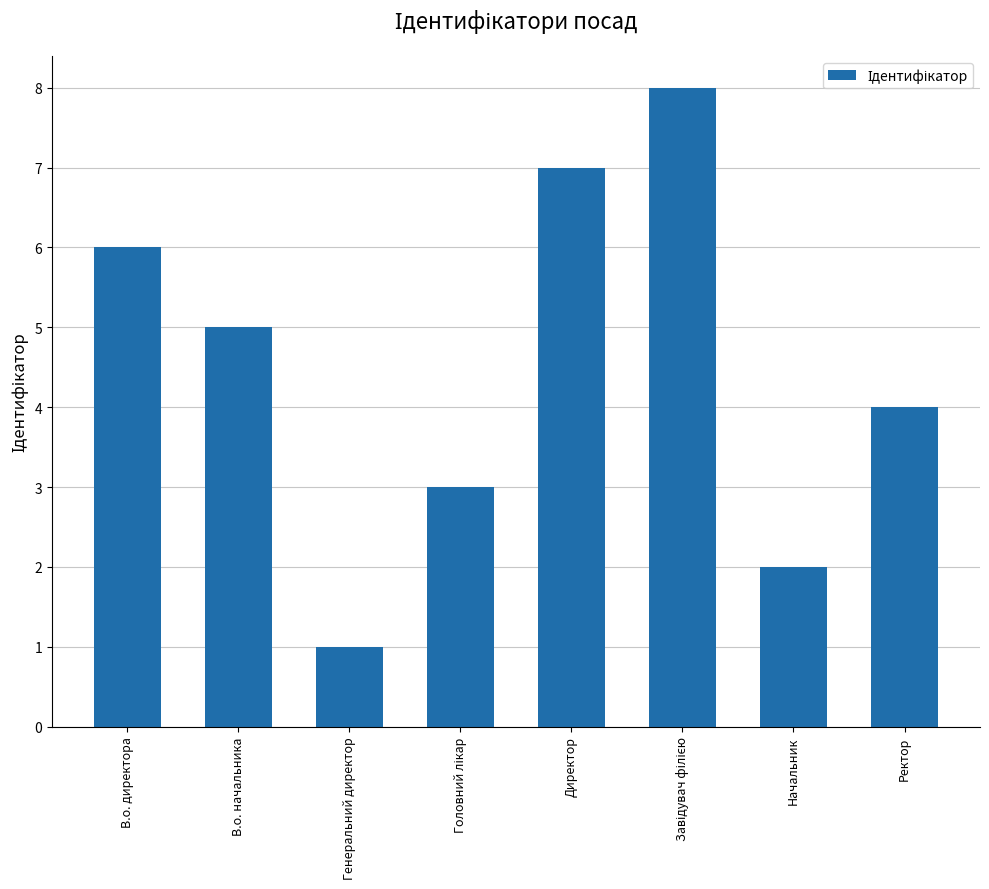

Which category has the lowest value across all series?

Генеральний директор